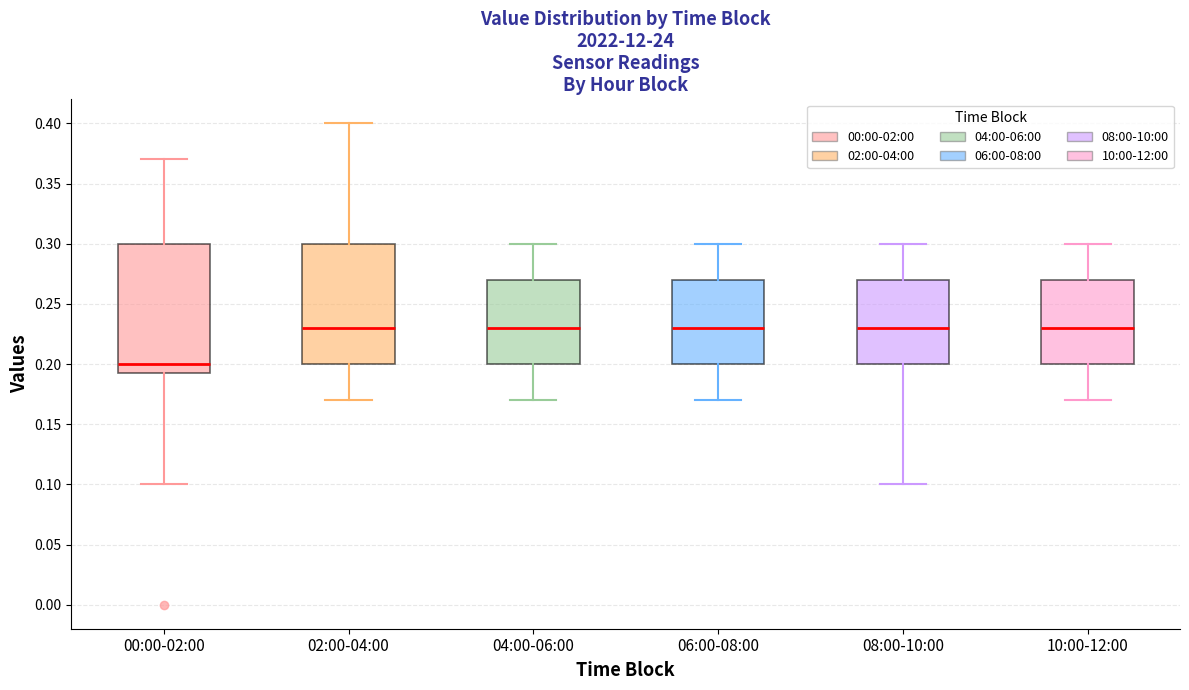

Reading left to right, read every box against the y-axis: the position of its median line, the range the box covers, and the ends of its whiskers. The values are not printed on the chart, so give them approximately, as read against the axis.

00:00-02:00: median 0.200, box 0.195 to 0.300, whiskers 0.100 to 0.370
02:00-04:00: median 0.230, box 0.200 to 0.300, whiskers 0.170 to 0.400
04:00-06:00: median 0.230, box 0.200 to 0.270, whiskers 0.170 to 0.300
06:00-08:00: median 0.230, box 0.200 to 0.270, whiskers 0.170 to 0.300
08:00-10:00: median 0.230, box 0.200 to 0.270, whiskers 0.100 to 0.300
10:00-12:00: median 0.230, box 0.200 to 0.270, whiskers 0.170 to 0.300